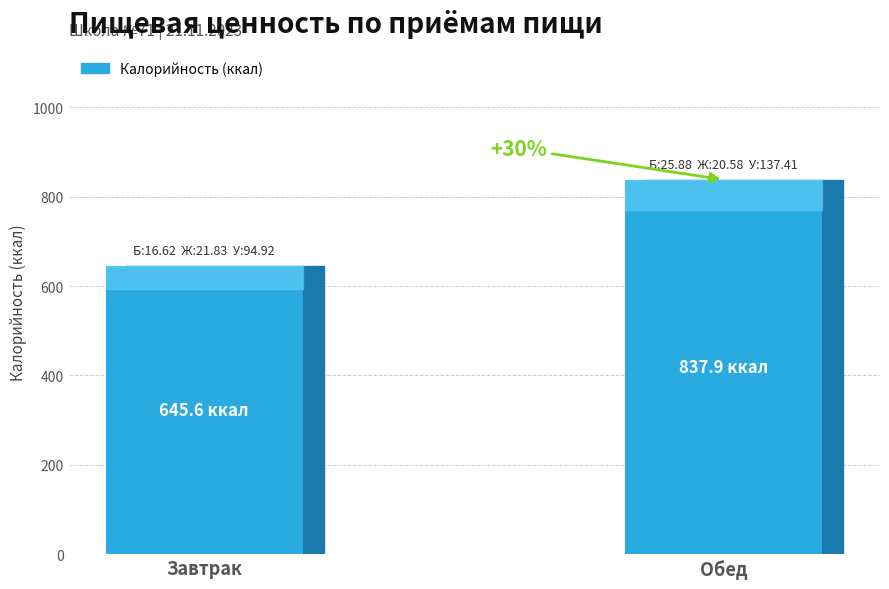

Which label corresponds to the smallest value in the chart?

Завтрак